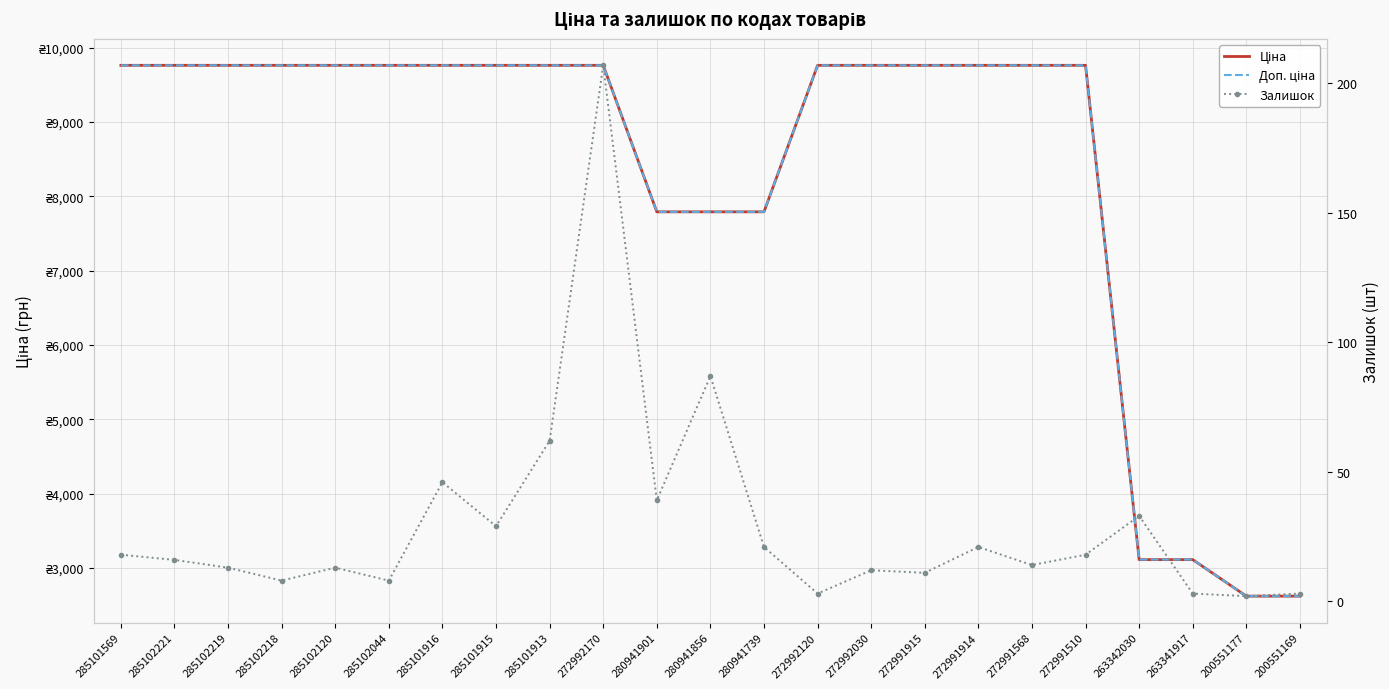

How many lines are shown in the chart?

3